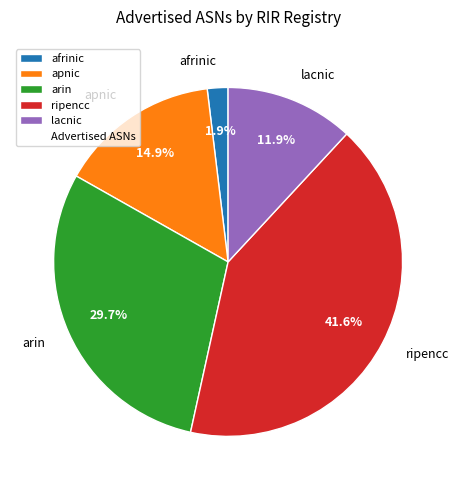

Count the number of slices in the pie.

5